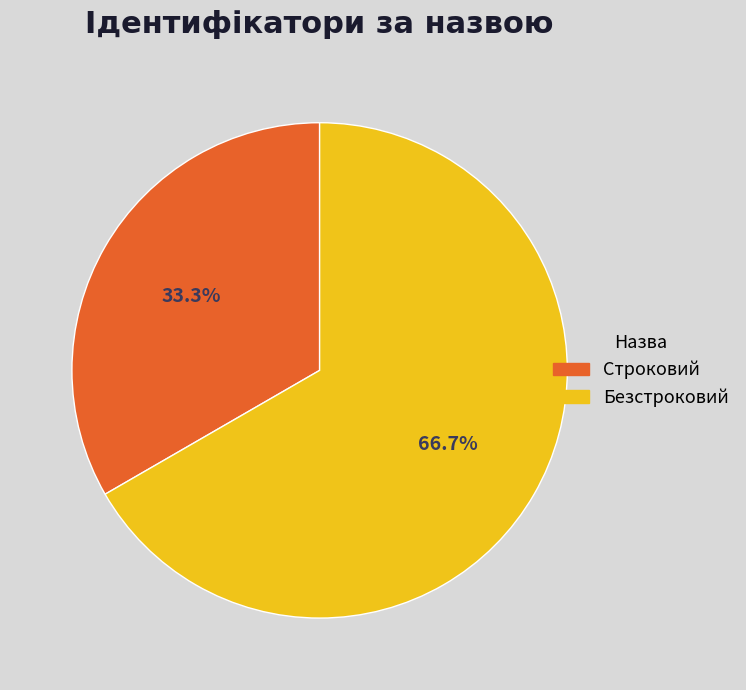

To the nearest percent, what percentage of the pie is Строковий?

33%